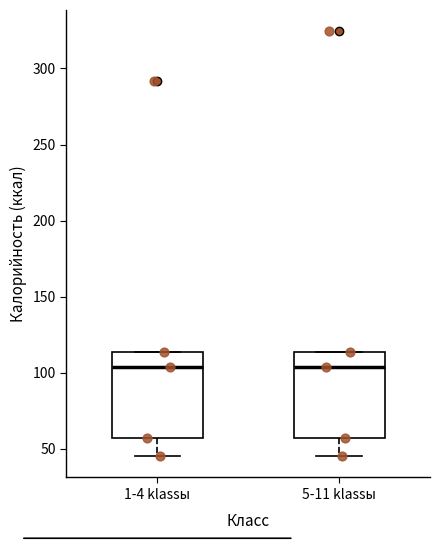

Reading left to right, transcribe this box plot: for each box, give where its median line is, the range the box spans, and where its two whiskers end, as read against the y-axis. The values are not printed on the chart, so give them approximately, as read against the axis.

1-4 klassы: median 105, box 55 to 115, whiskers 45 to 115
5-11 klassы: median 105, box 55 to 115, whiskers 45 to 115